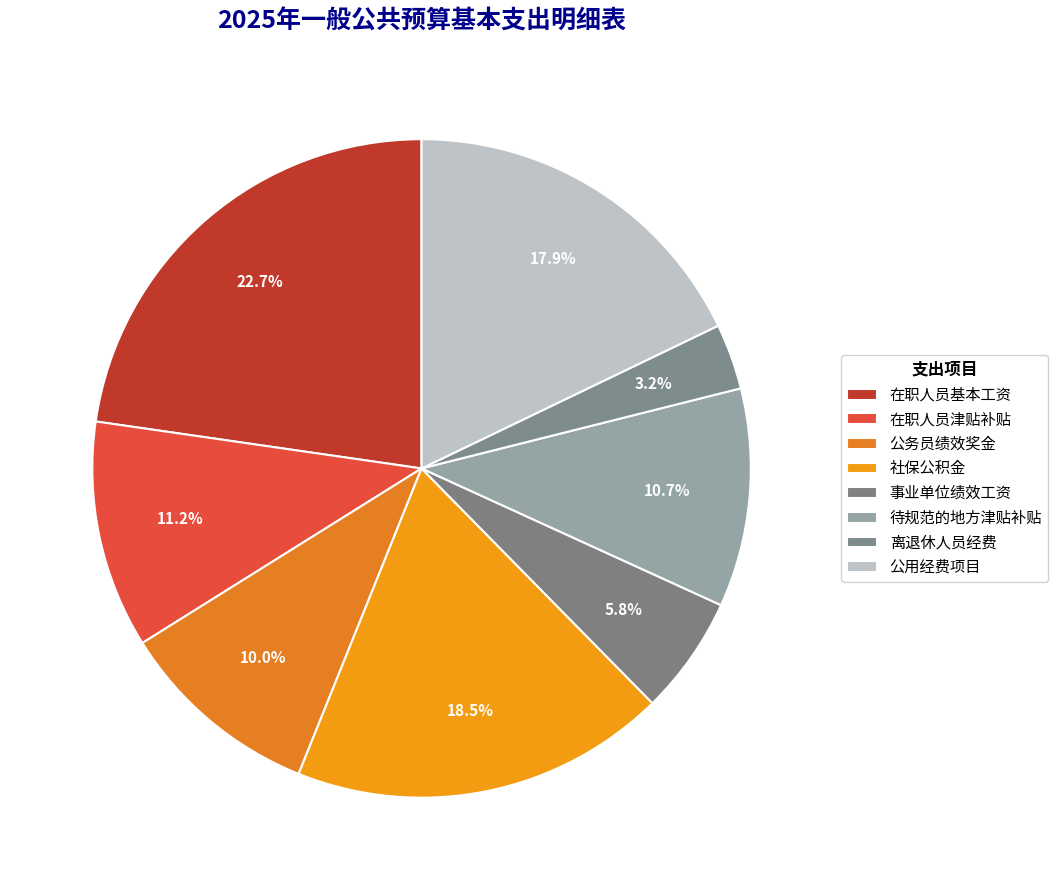

To the nearest percent, what portion does 在职人员基本工资 represent?

23%